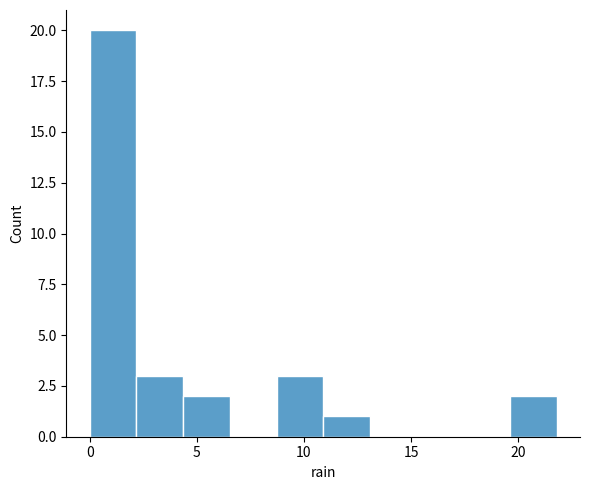

Reading left to right, transcribe this chart: for each bar, give the range it covers on the x-axis and its height. Neither the bar edges nor the heights are printed on the chart, so give them approximately, as read against the axes.

0.0 to 2.0: 20
2.0 to 4.5: 3
4.5 to 6.5: 2
6.5 to 8.5: 0
8.5 to 11.0: 3
11.0 to 13.0: 1
13.0 to 15.5: 0
15.5 to 17.5: 0
17.5 to 19.5: 0
19.5 to 22.0: 2